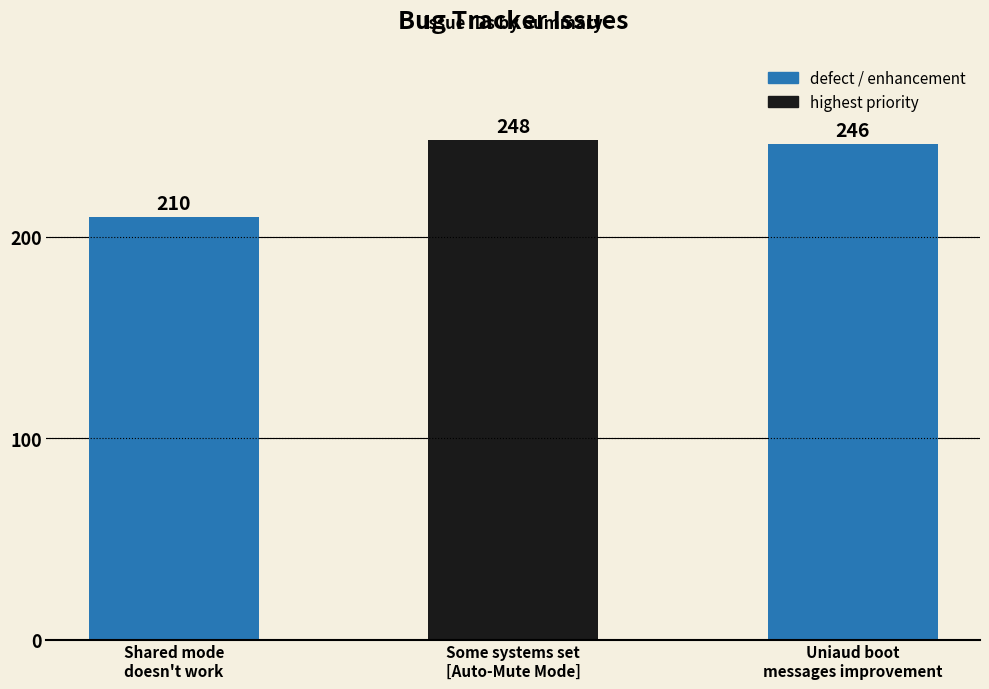

How many series are shown in this chart?

1